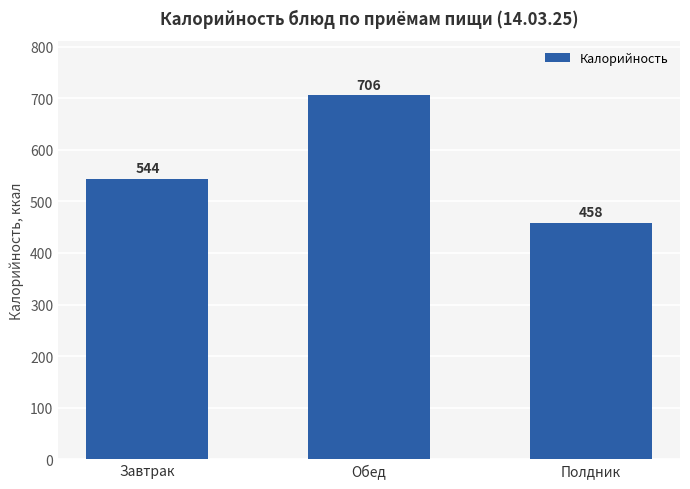

Which has a higher value, Обед or Завтрак?

Обед